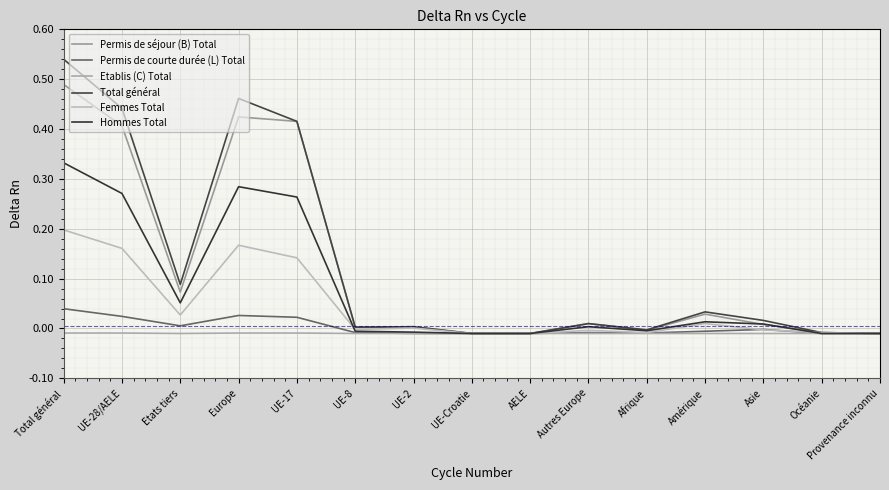

How many lines are shown in the chart?

6